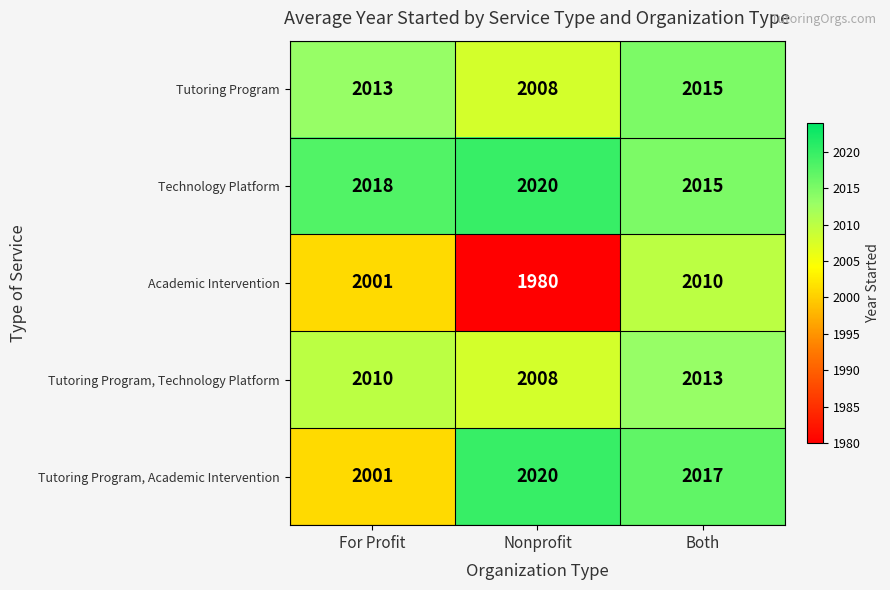

Which series has the largest total across all categories?

Technology Platform